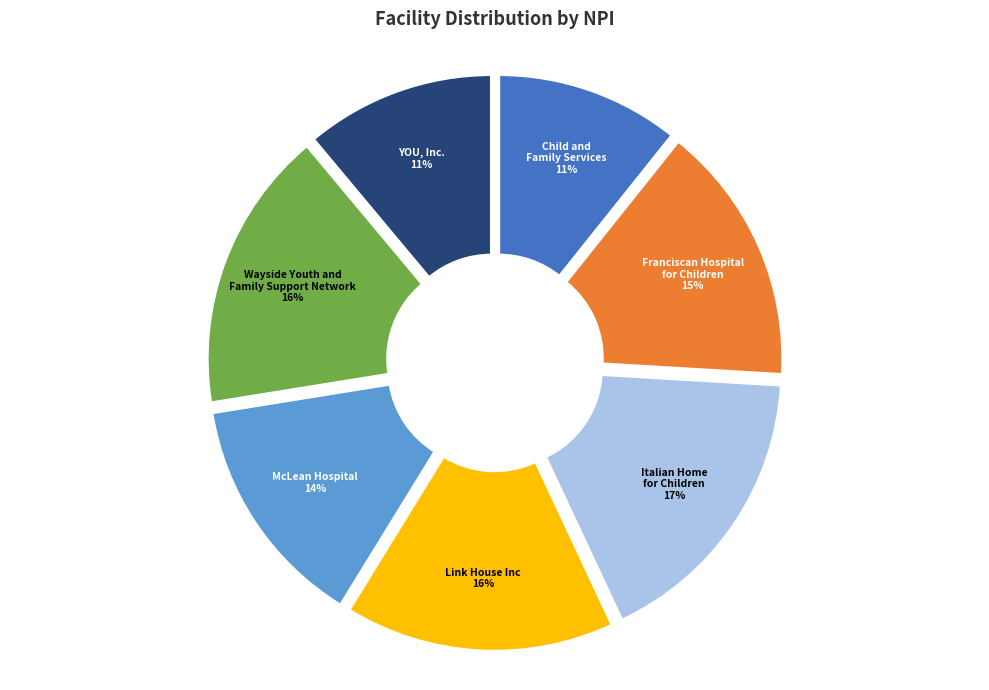

To the nearest percent, what is the average slice percentage?

14%